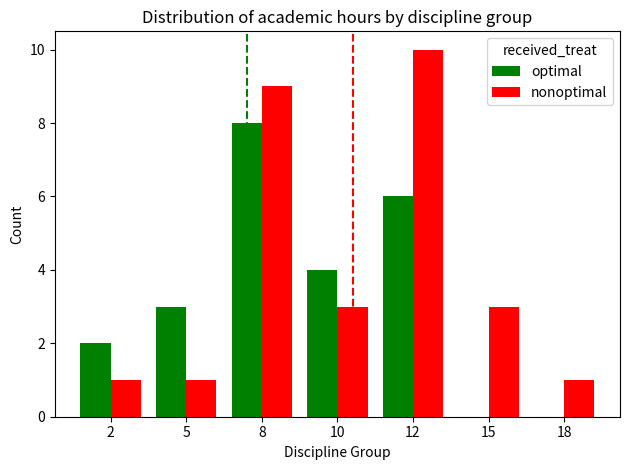

What is the total value across all series at 12?

16